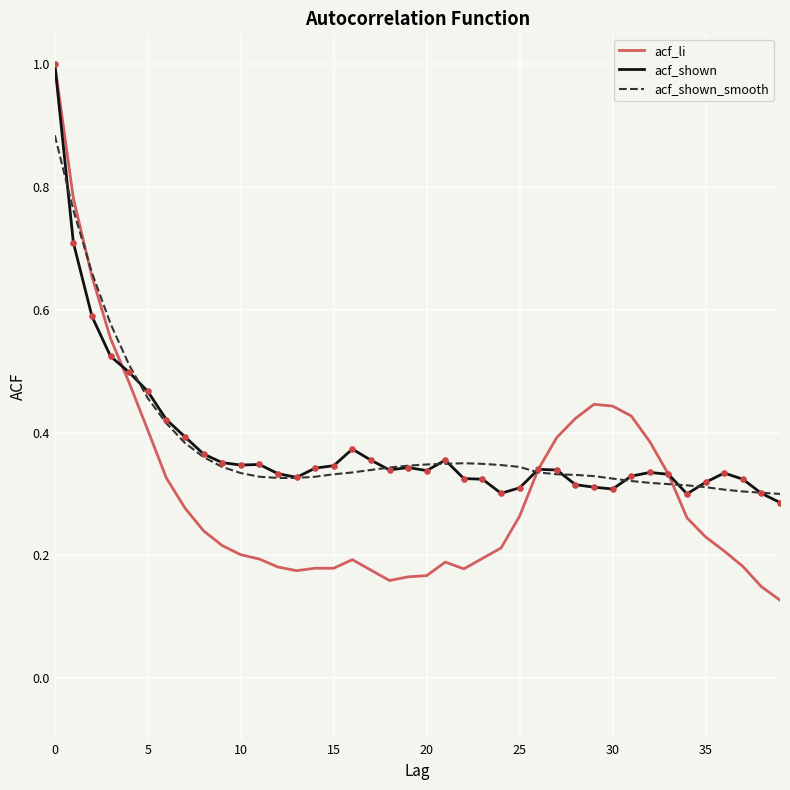

Which series has the largest range (max minus min)?

acf_li